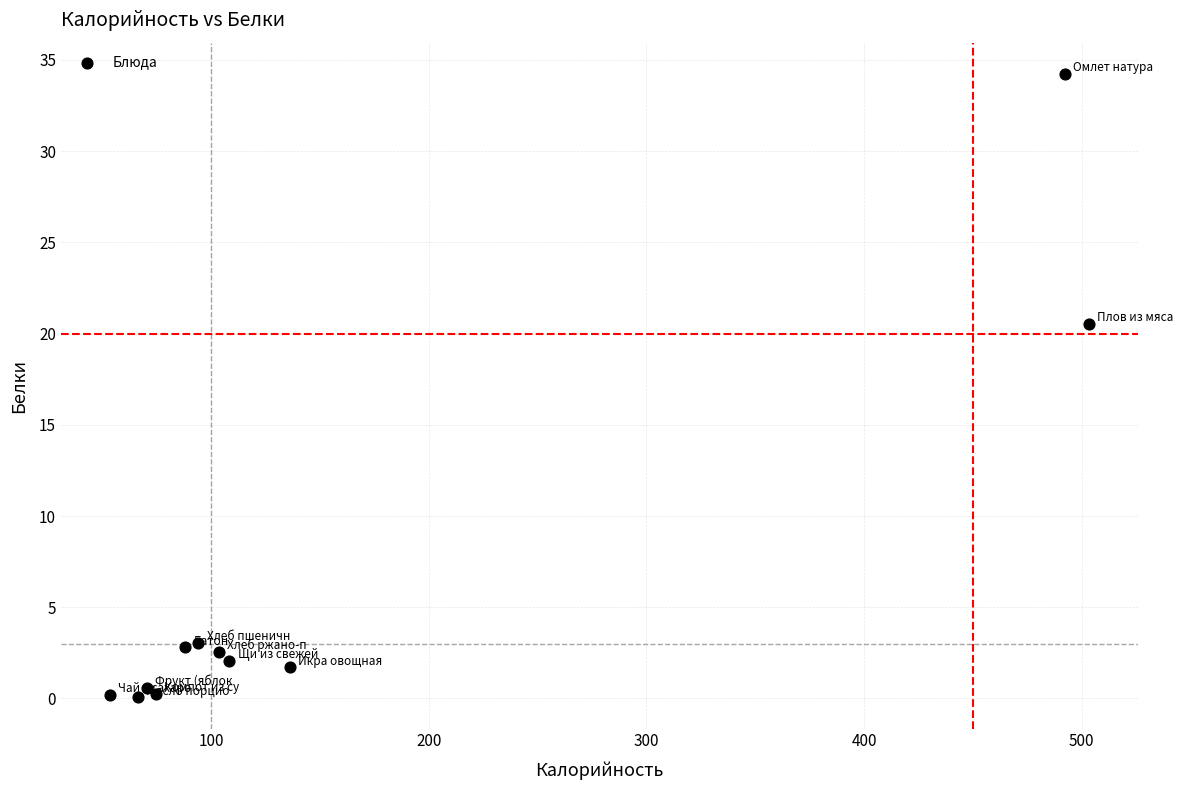

What Y value in the scatter plot is closest to 17?

20.5